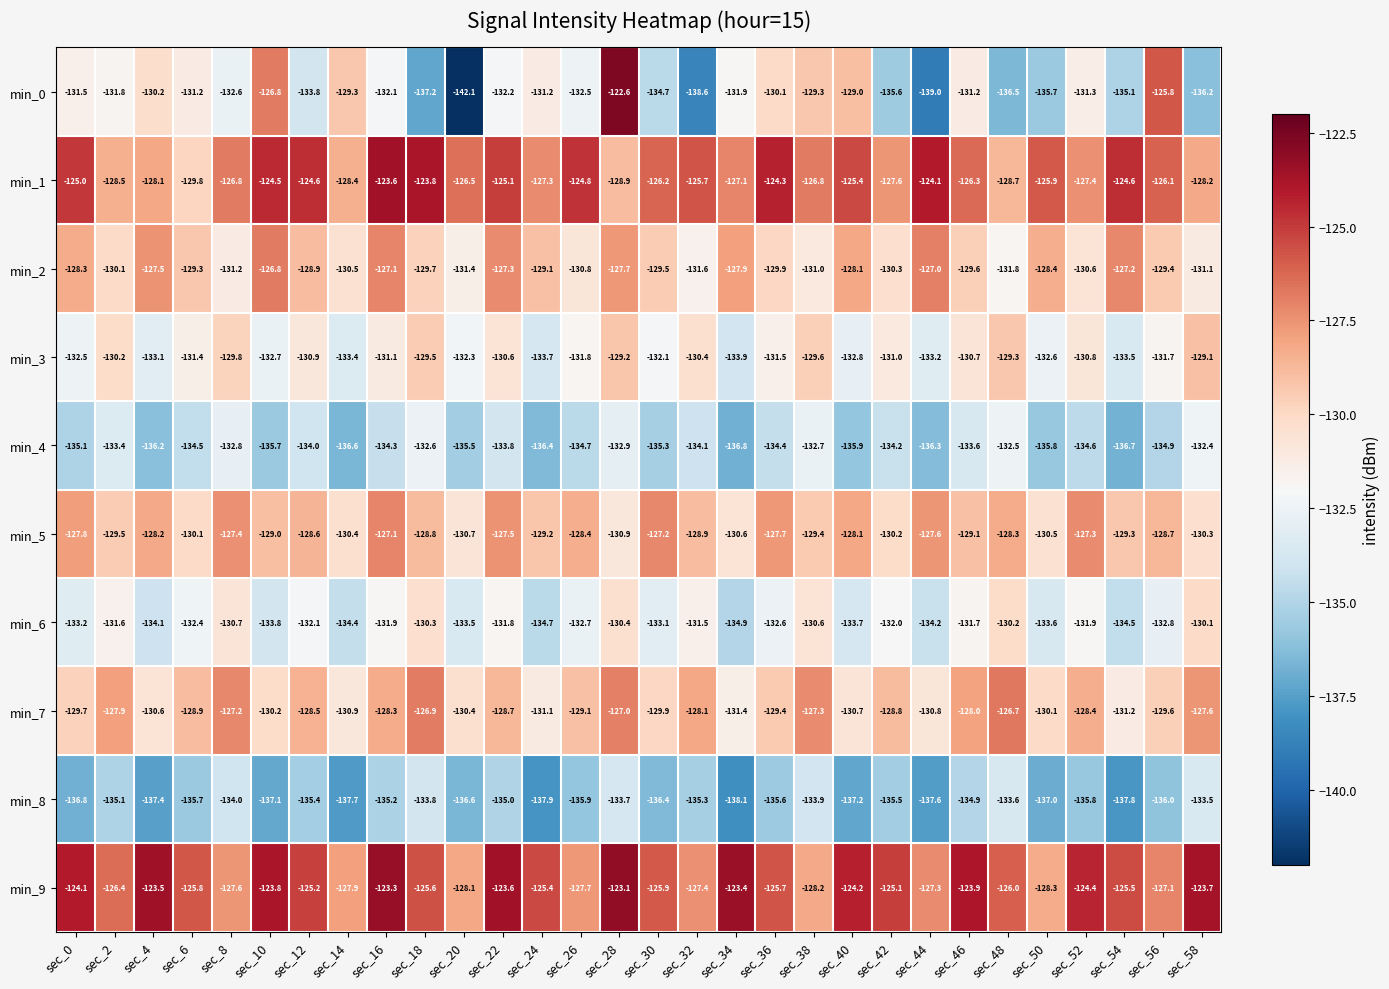

Rank the series by their maximum value, from lowest to highest.

min_8, min_4, min_6, min_3, min_5, min_2, min_7, min_1, min_9, min_0